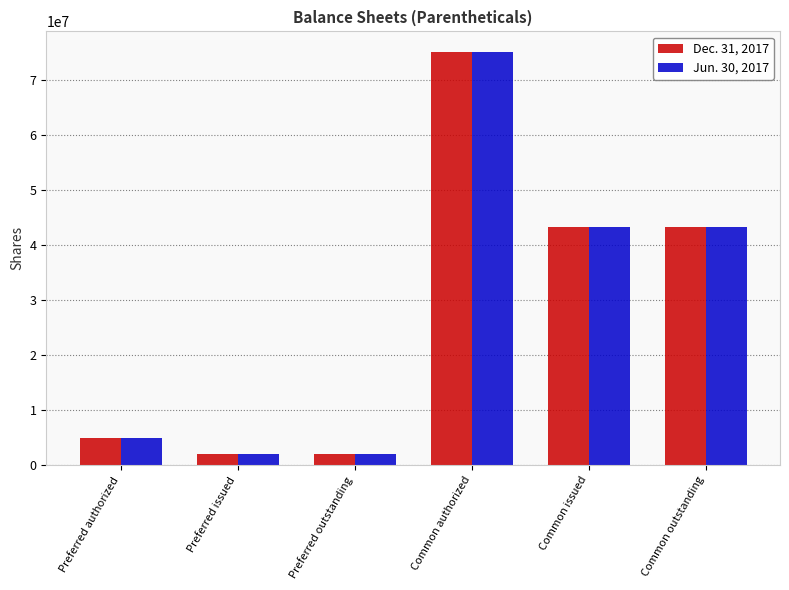

What is the value of the Dec. 31, 2017 bar at the 5th from the left?

43312107